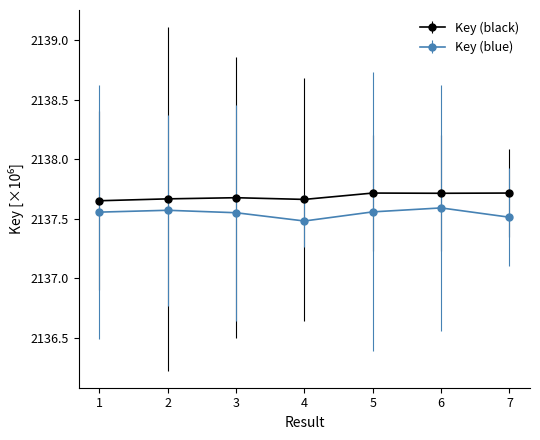

What is the smallest value displayed?

2137.5